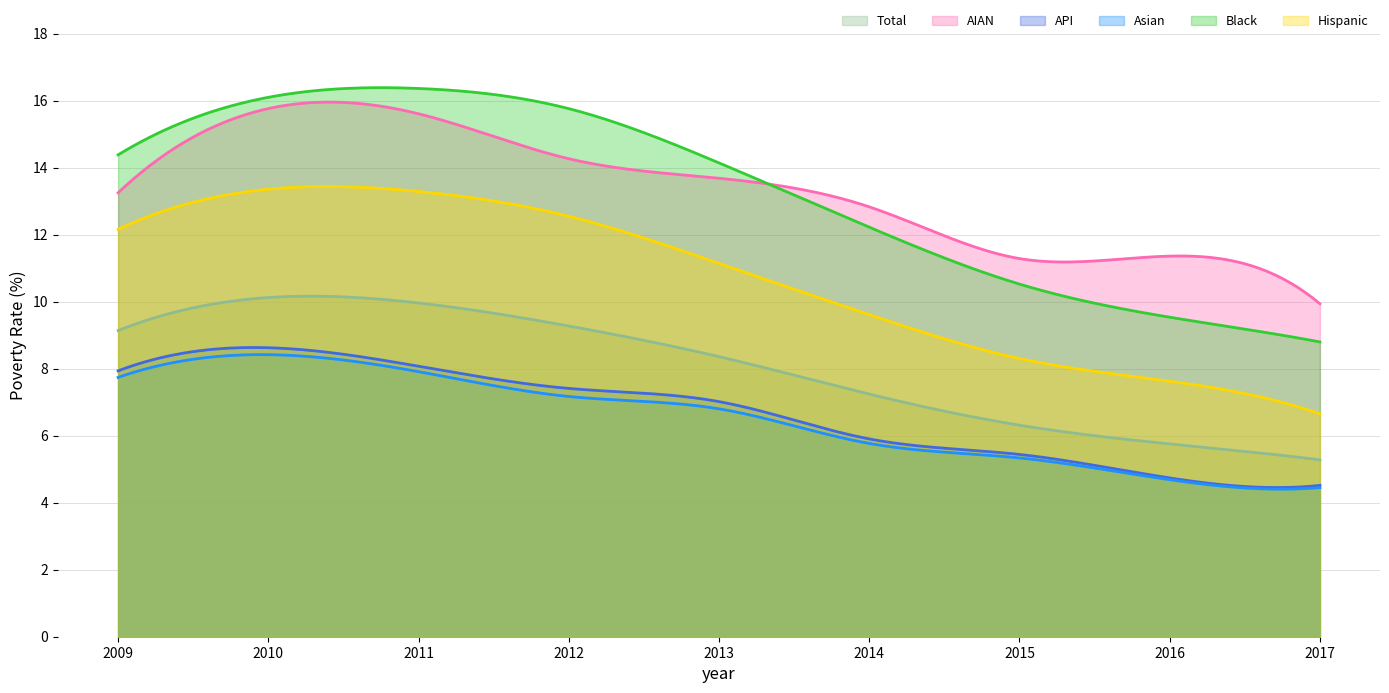

List the series in order of their peak value, highest first.

Black, AIAN, Hispanic, Total, API, Asian